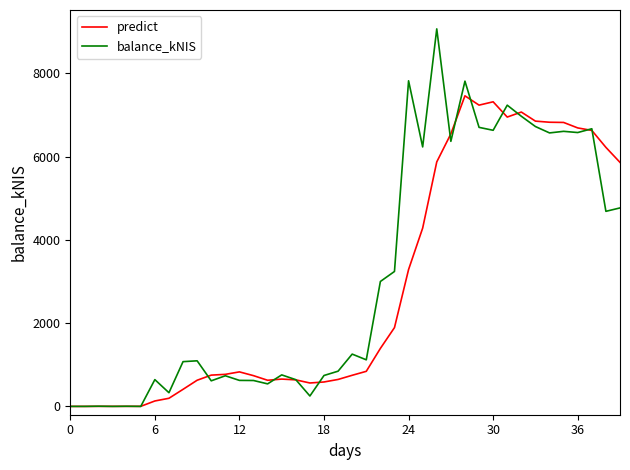

What are all the series names shown in the legend?

predict, balance_kNIS